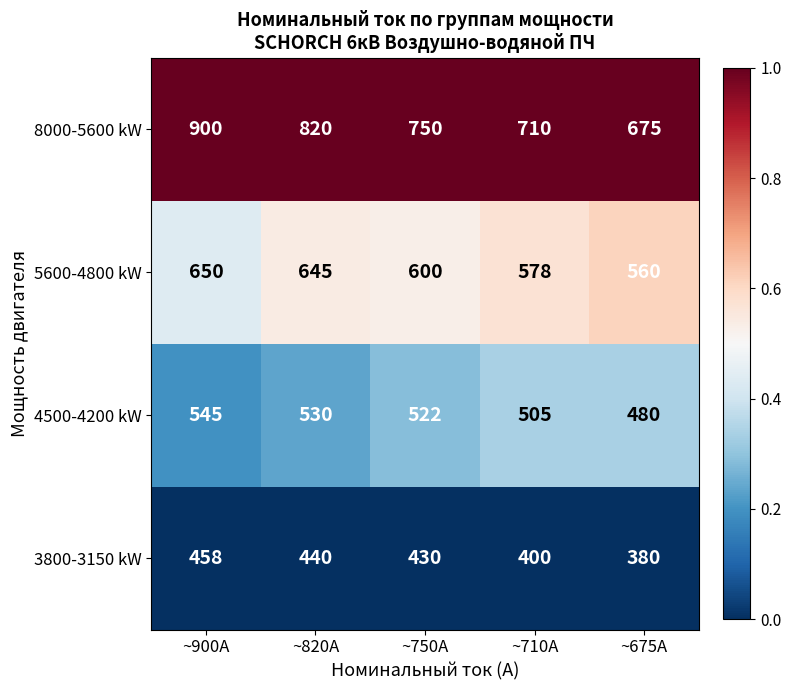

What is the difference between the 4500-4200 kW values at ~900A and ~750A?

23